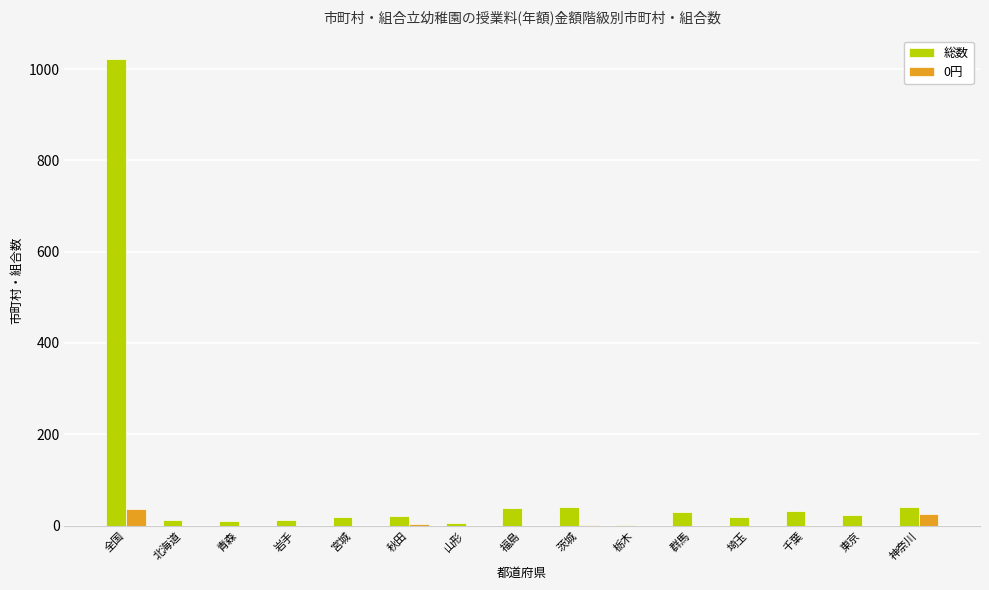

What is the sum of the 総数 values at 青森 and 北海道?

23